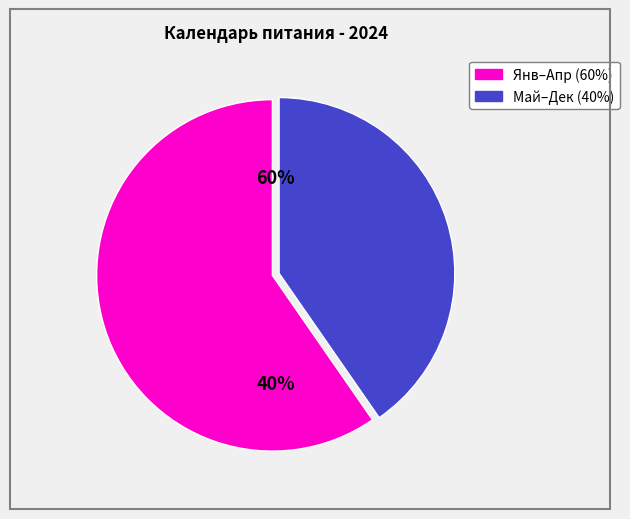

Which has a higher value, май or сентябрь?

май